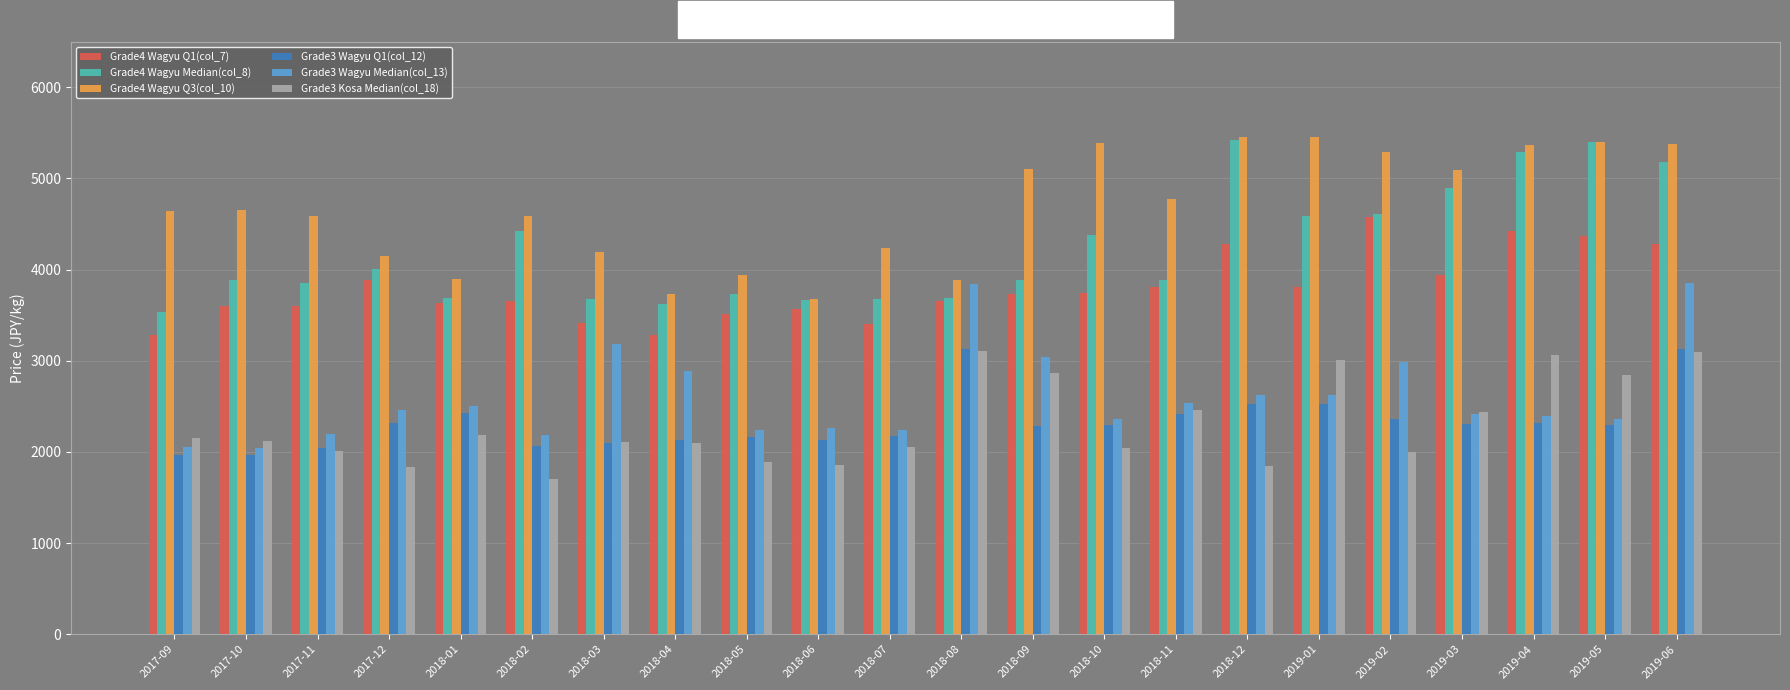

What are all the series names shown in the legend?

Grade4 Wagyu Q1(col_7), Grade4 Wagyu Median(col_8), Grade4 Wagyu Q3(col_10), Grade3 Wagyu Q1(col_12), Grade3 Wagyu Median(col_13), Grade3 Kosa Median(col_18)